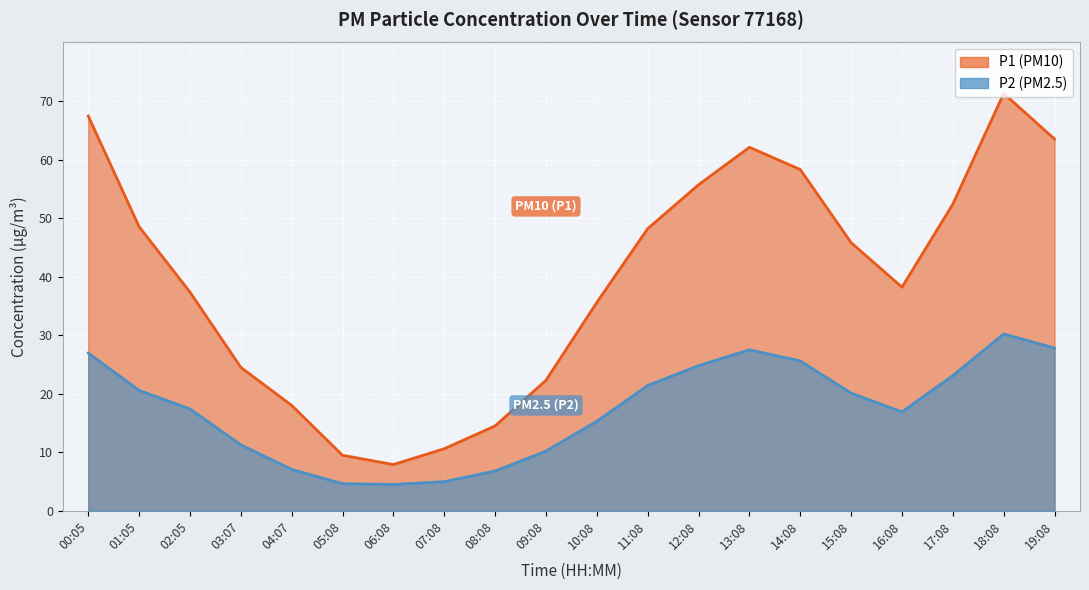

What is the label of the 17th point from the right?

03:07